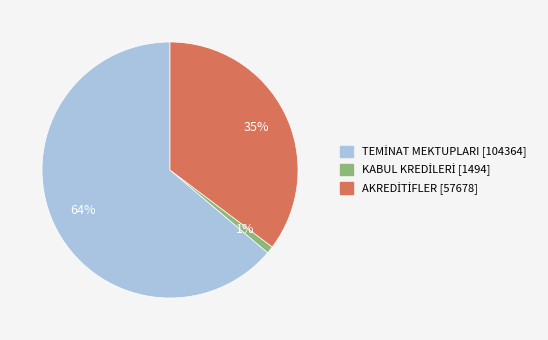

To the nearest percent, what is the average slice percentage?

33%